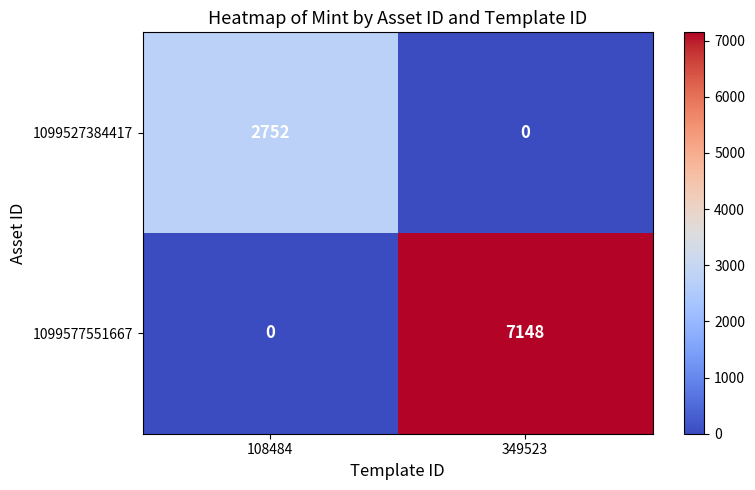

What is the sum of the 1099577551667 values at 349523 and 108484?

7148